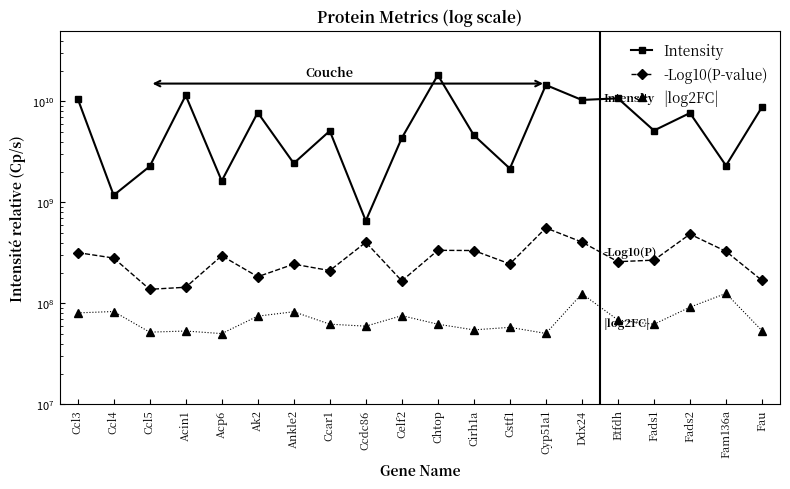

Rank the categories by Intensity value from lowest to highest.

Ccdc86, Ccl4, Acp6, Cstf1, Ccl5, Fam136a, Ankle2, Celf2, Cirh1a, Ccar1, Fads1, Fads2, Ak2, Fau, Ddx24, Ccl3, Etfdh, Acin1, Cyp51a1, Chtop